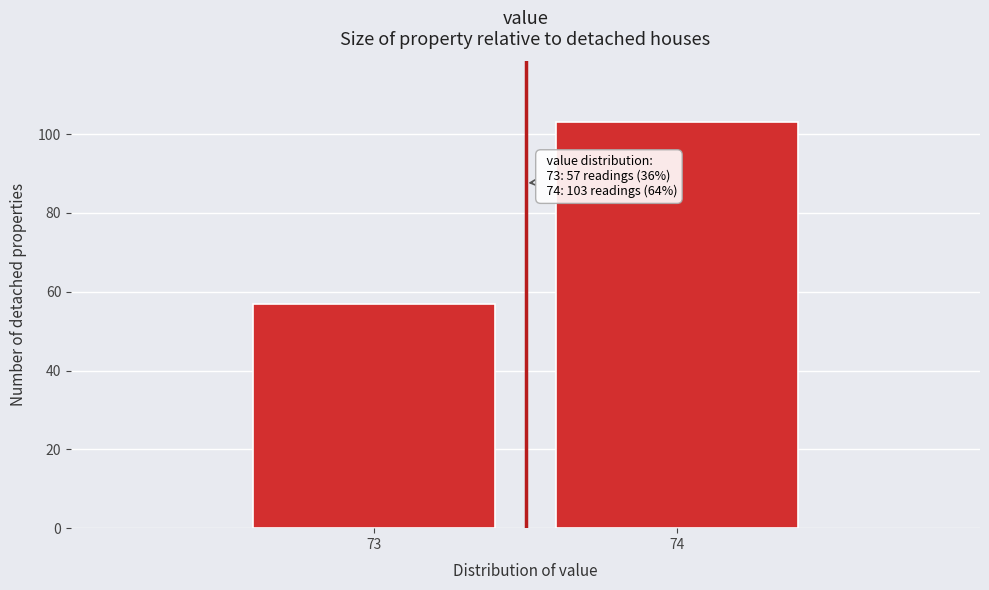

Reading left to right, list all the values displayed in this chart.

57	103